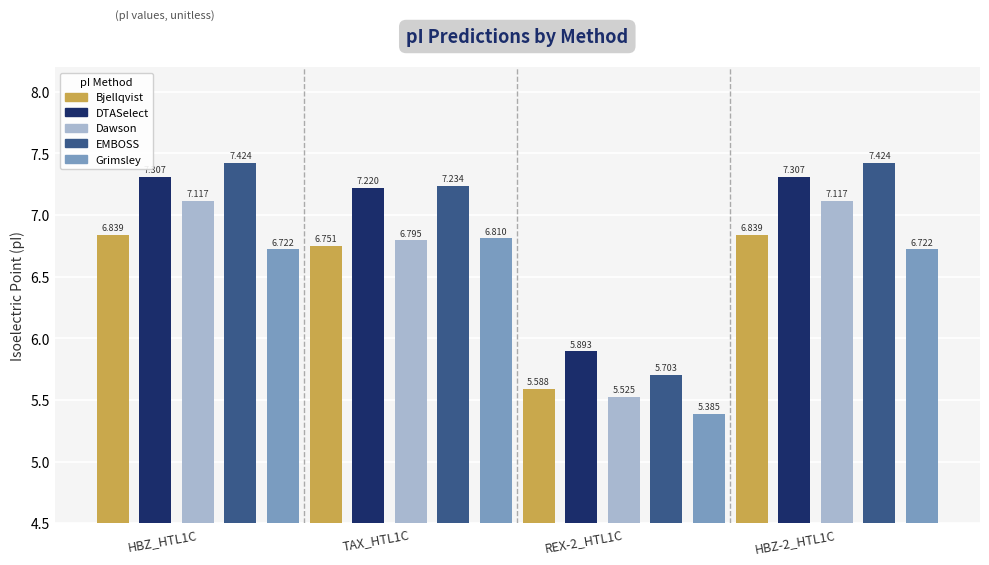

How many bars are there in each group?

5